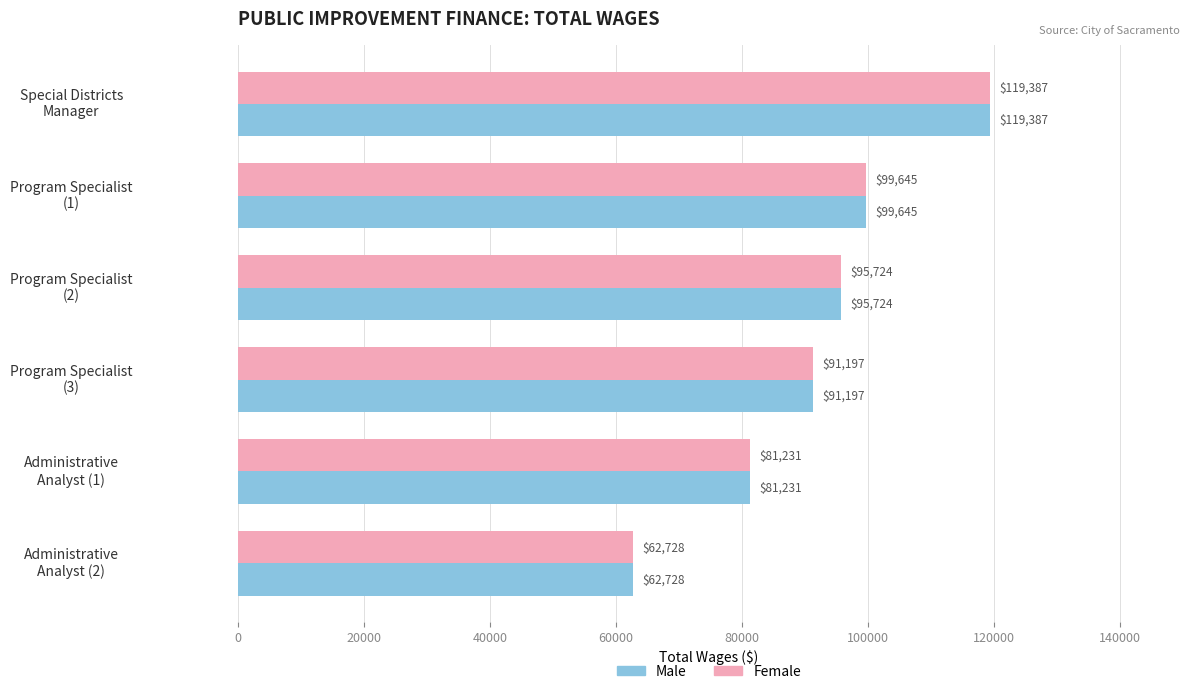

What is the smallest value displayed?

62728